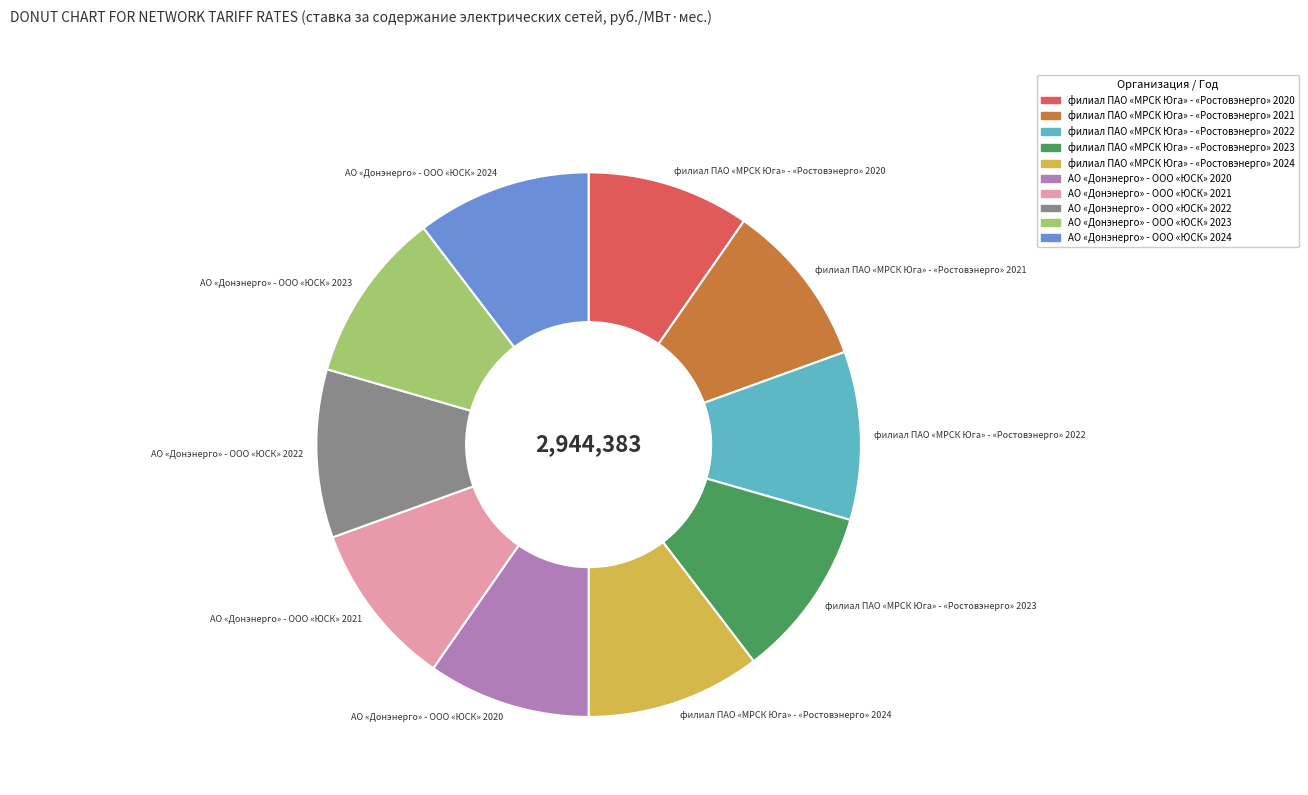

What is the ratio of the value at АО «Донэнерго» - ООО «ЮСК» 2023 to the value at филиал ПАО «МРСК Юга» - «Ростовэнерго» 2024?

1.0